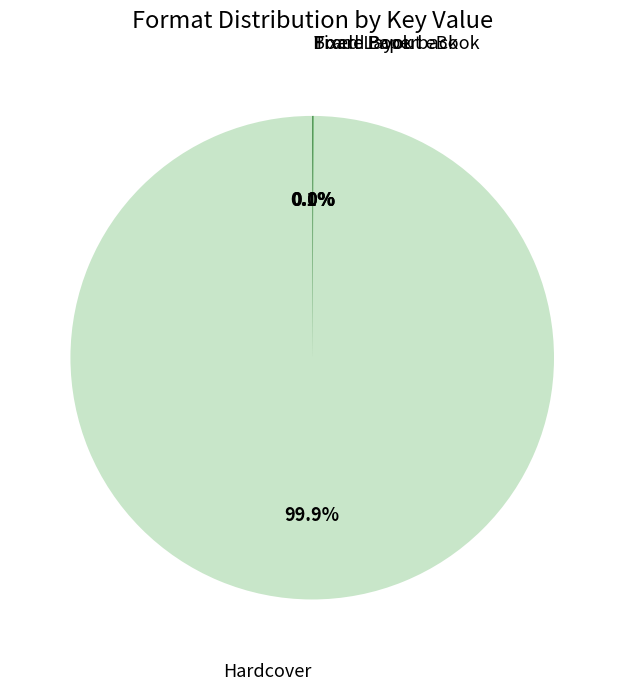

Is there a majority slice in this chart?

Yes